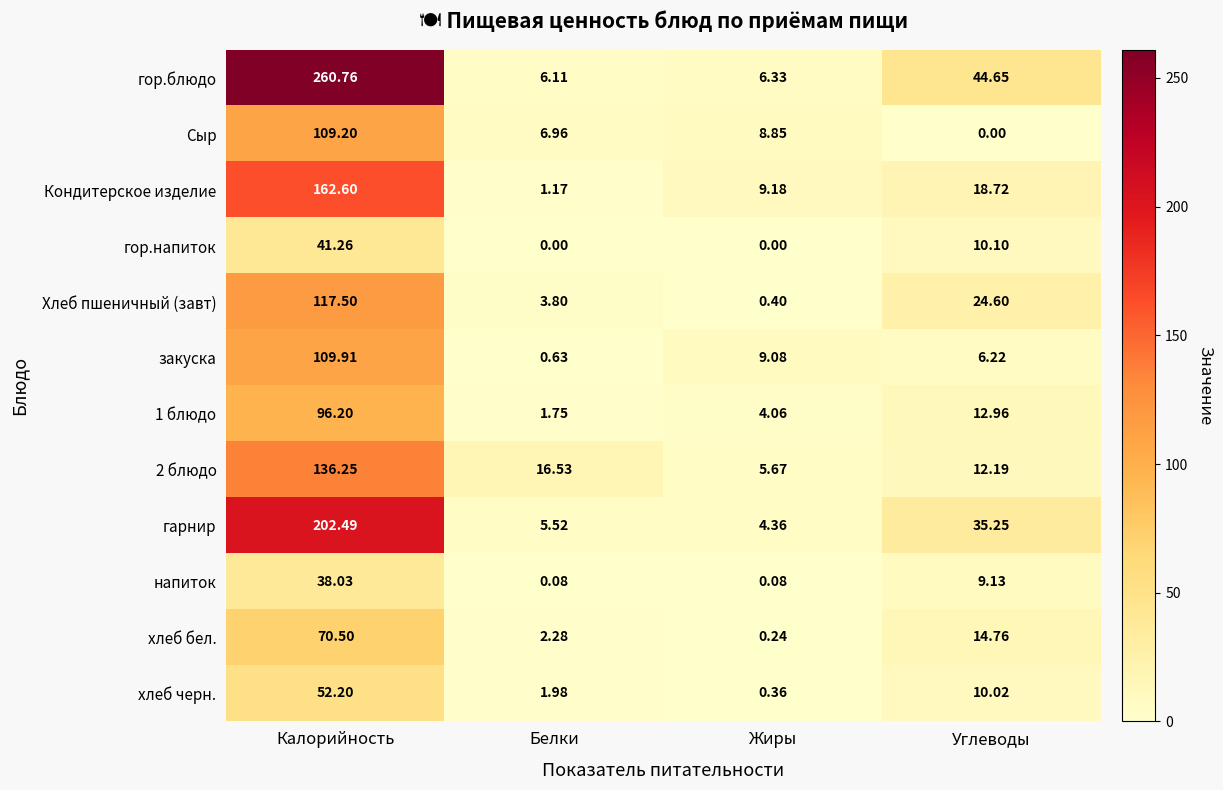

Which series has the largest range (max minus min)?

гор.блюдо